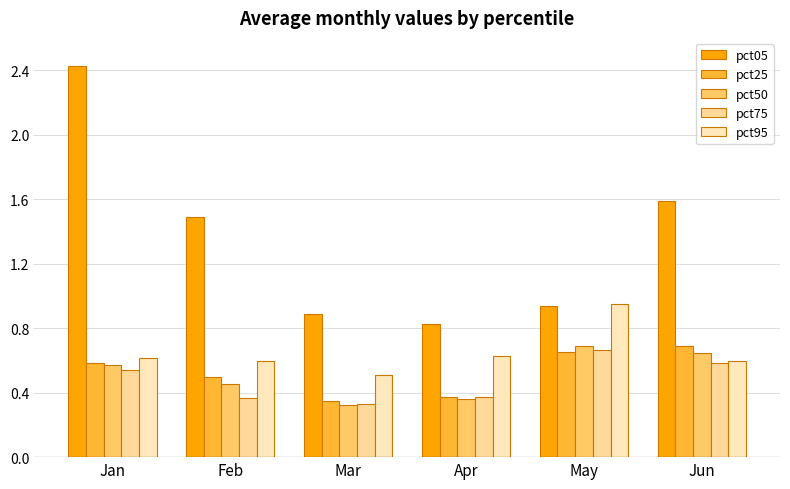

Does the chart contain stacked bars?

No